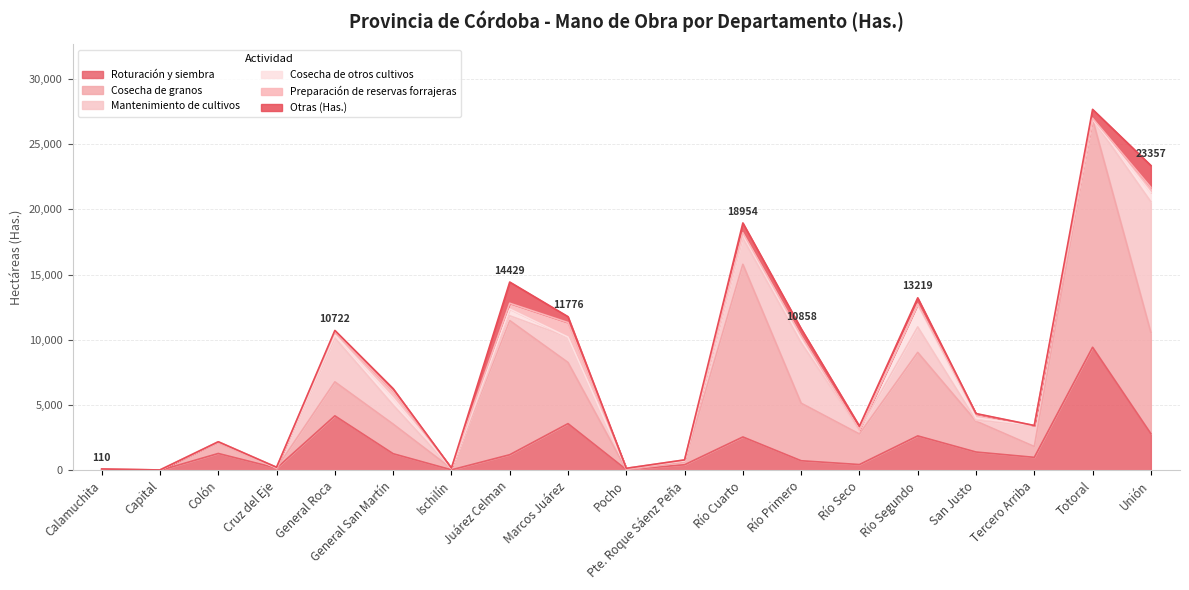

True or false: Cosecha de granos has more than 1 interior local peaks.

True